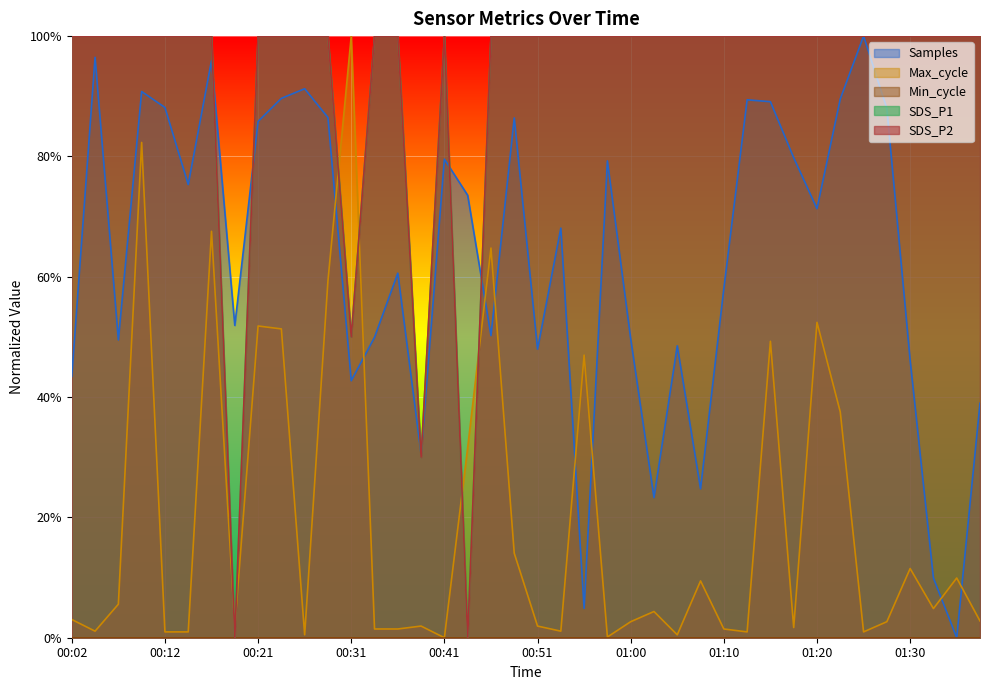

List the labels in order of Samples value, smallest first.

01:35, 00:56, 01:32, 01:03, 01:08, 00:38, 01:37, 00:31, 00:02, 01:30, 00:51, 01:05, 00:07, 01:00, 00:33, 00:46, 00:19, 01:10, 00:36, 00:53, 01:20, 00:43, 00:14, 00:58, 00:41, 01:18, 00:21, 00:48, 00:29, 01:27, 00:12, 01:15, 01:13, 01:22, 00:24, 00:09, 00:26, 00:16, 00:04, 01:25